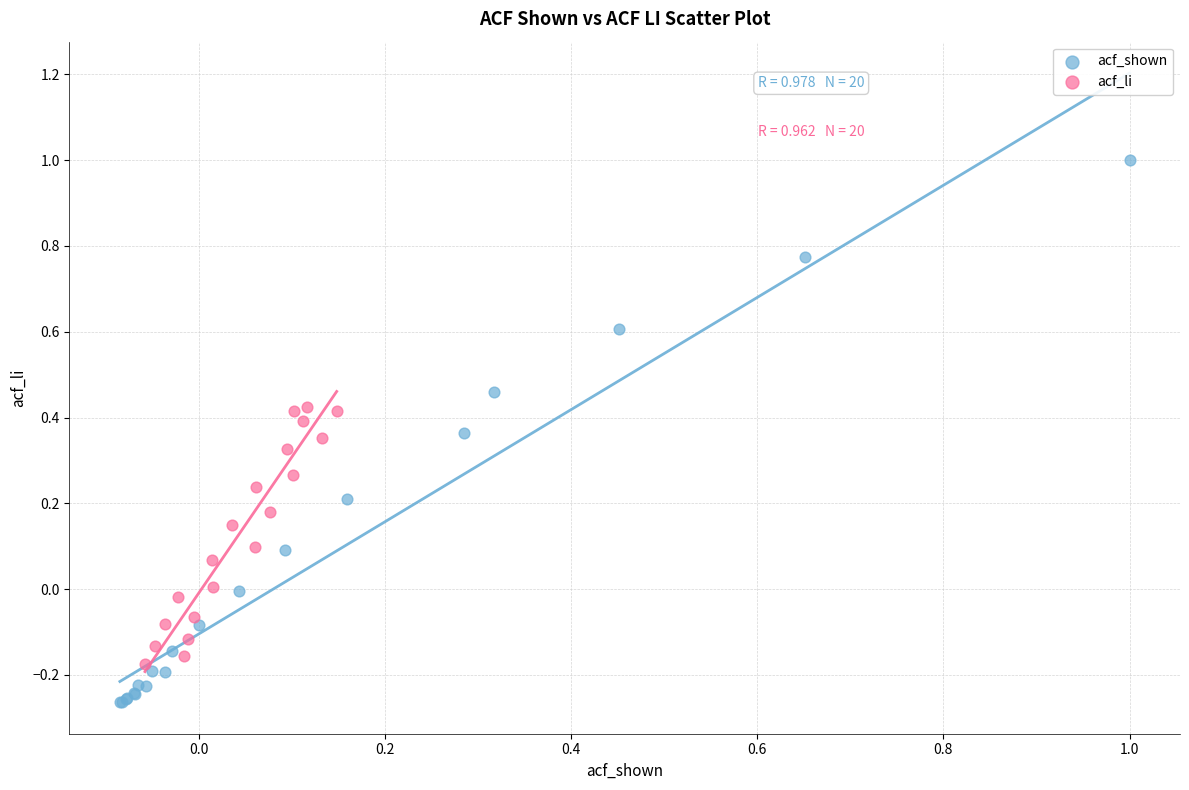

Which series contains the highest Y value?

acf_shown